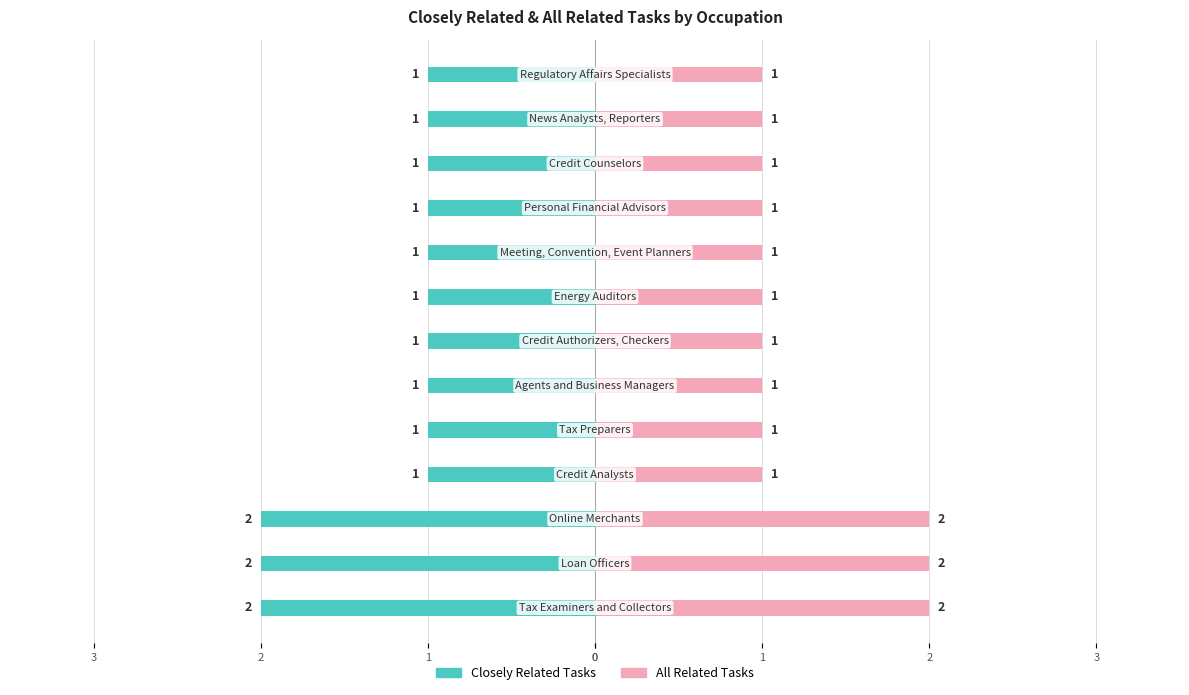

How many data points does each series have?

13